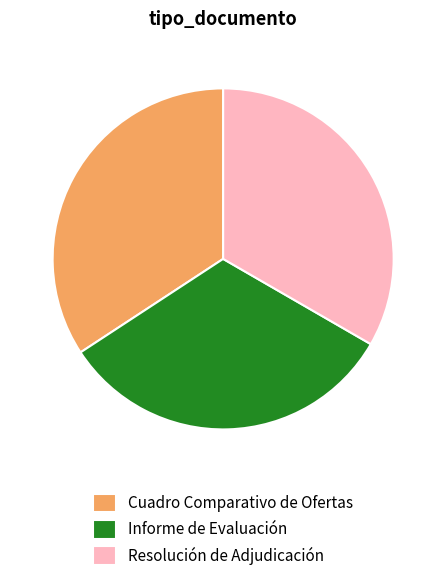

True or false: Cuadro Comparativo de Ofertas accounts for 46% of the total.

False